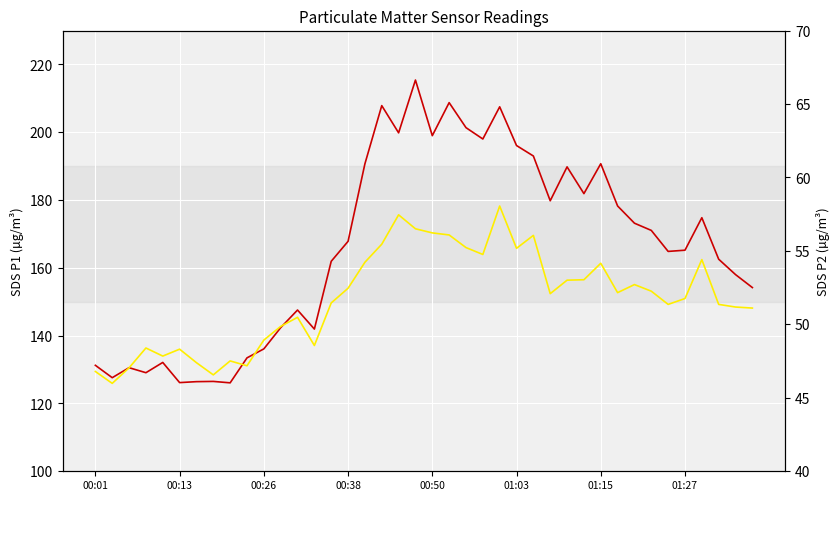

Rank the series at 00:13 from lowest to highest value.

SDS_P2, SDS_P1